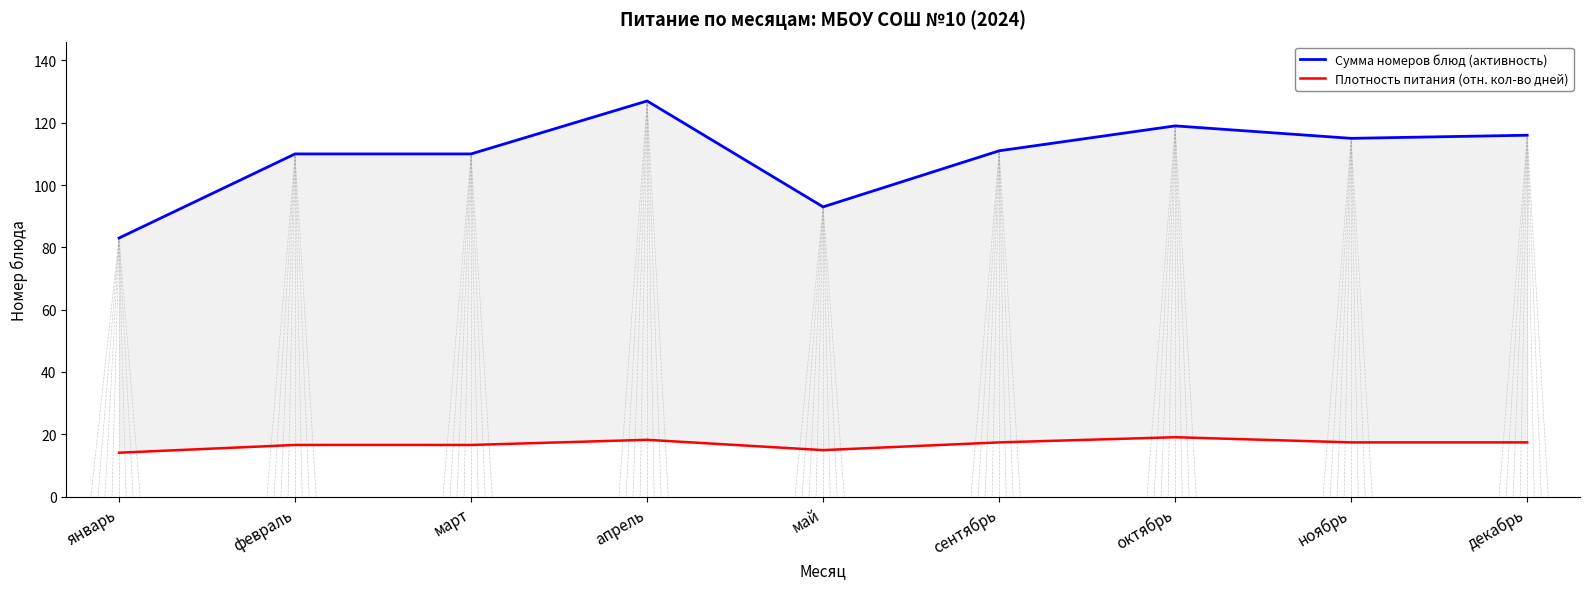

True or false: Плотность питания (отн. кол-во дней) and Сумма номеров блюд (активность) cross at least once.

False